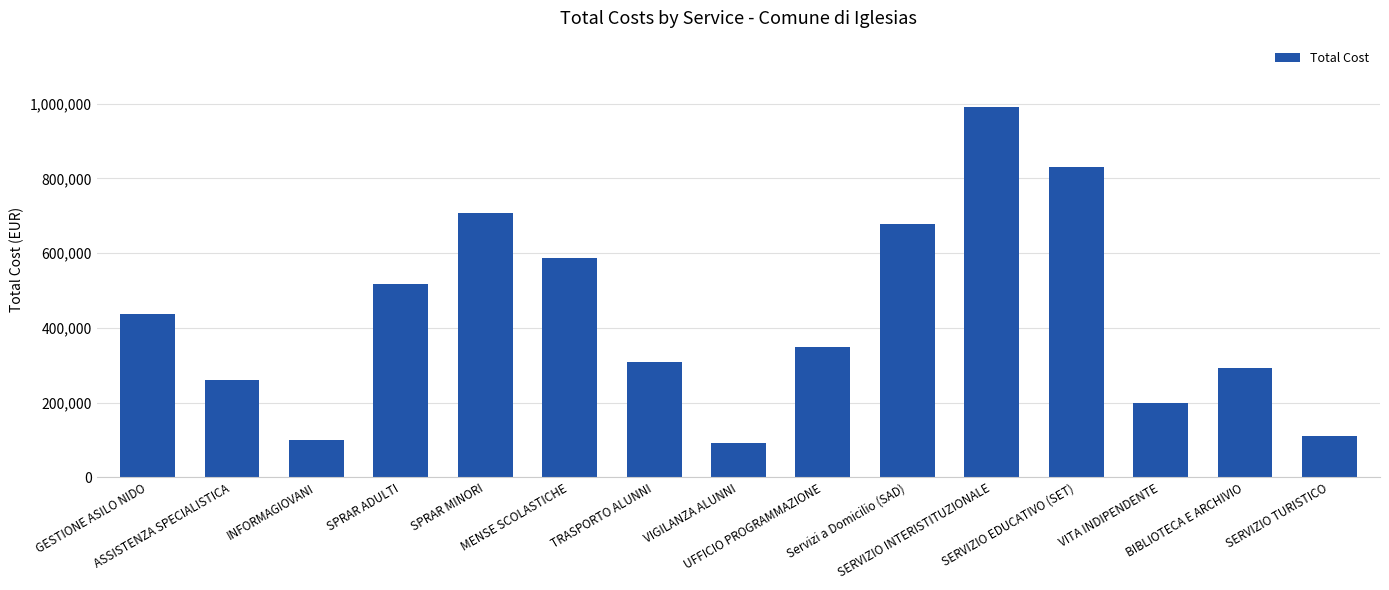

Reading left to right, transcribe all the data shown in this chart.

438308.7	261512.0	100000.0	516520.0	707370.0	586538.5	309090.9	91194.1	348718.3	679507.3	990487.3	829532.6	200000.0	294000.0	110000.0